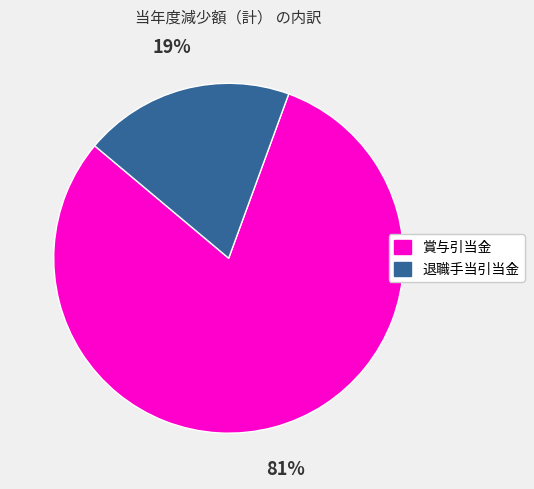

Is it true that 賞与引当金 is 88% of the pie?

False